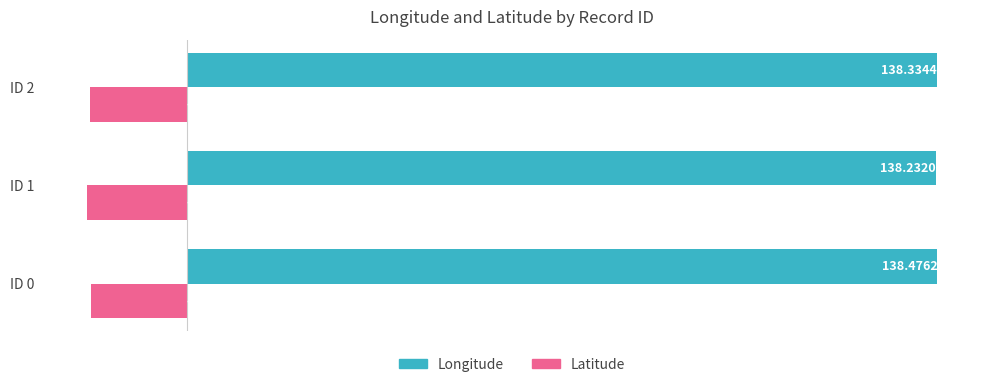

What is the sum of the Latitude values at ID 0 and ID 1?

-36.2